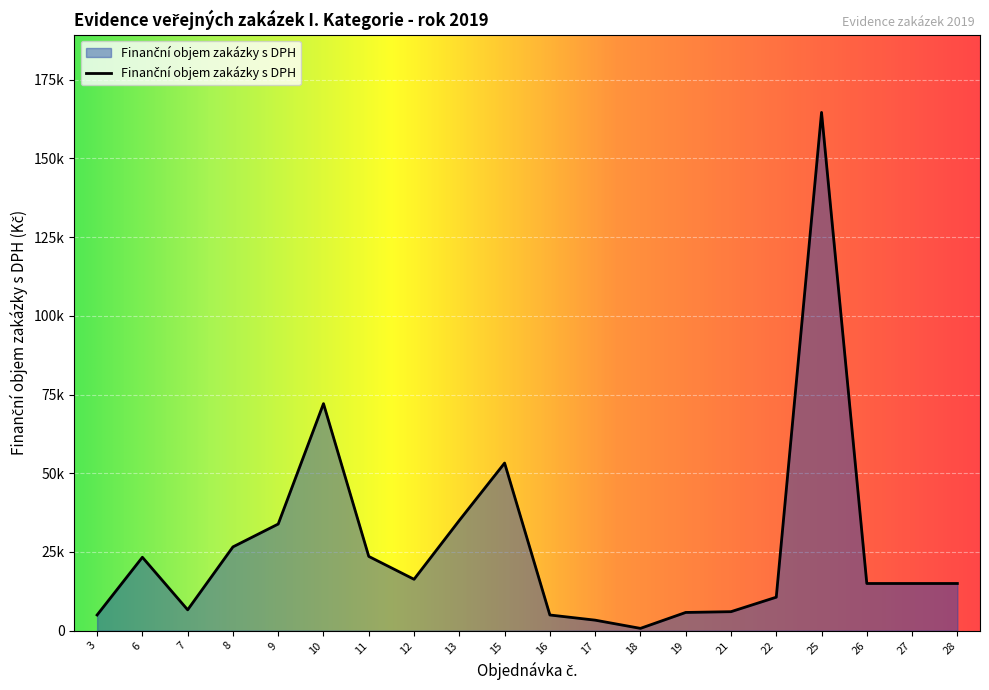

Does the chart display data point markers on the line(s)?

No